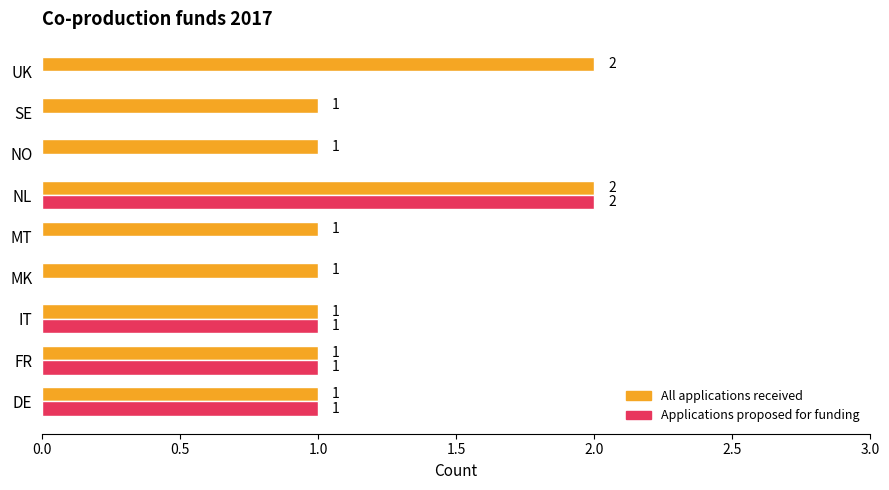

Which category has the highest value in the Applications proposed for funding series?

NL